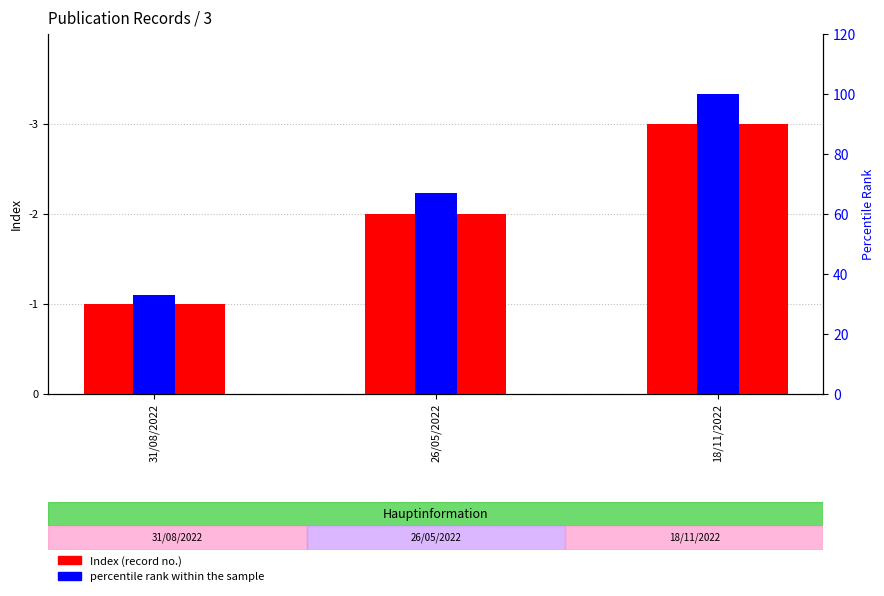

Which series has the largest range (max minus min)?

percentile rank within the sample